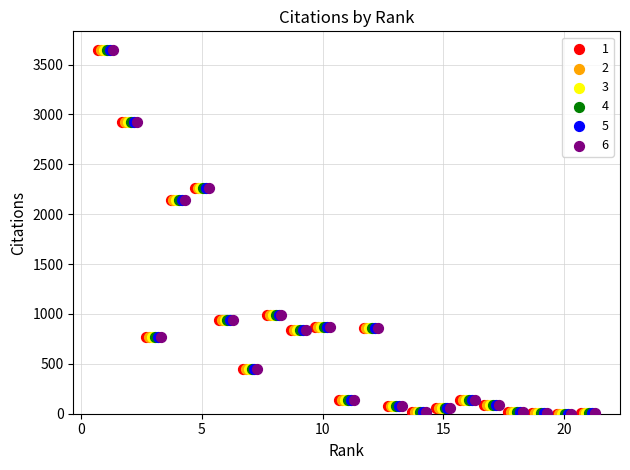

What are all the series names shown in the legend?

1, 2, 3, 4, 5, 6